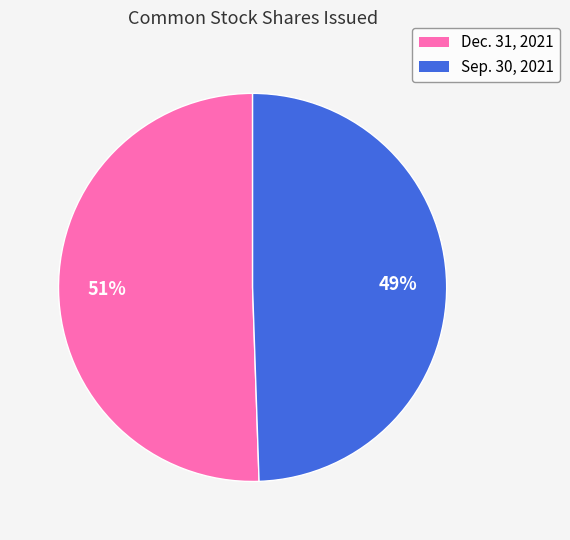

To the nearest percent, what percentage of the pie is Dec. 31, 2021?

51%